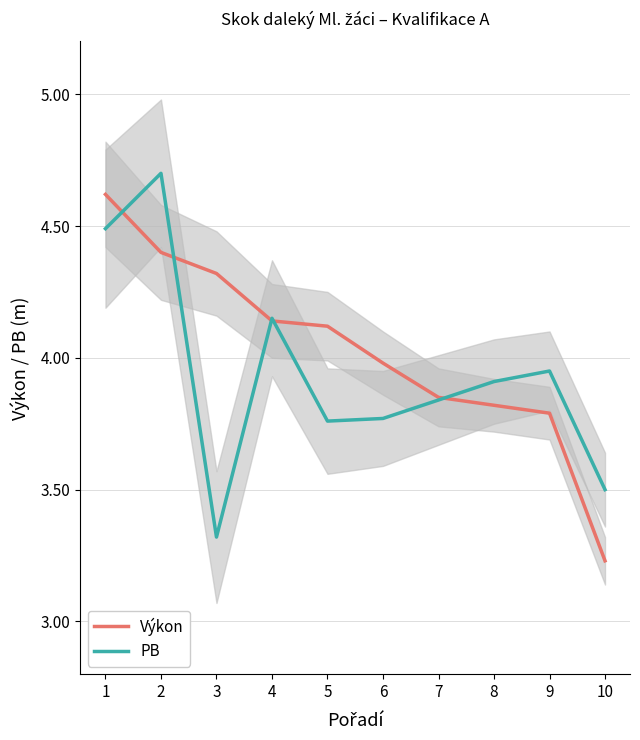

True or false: Výkon has more than 0 interior local peaks.

False